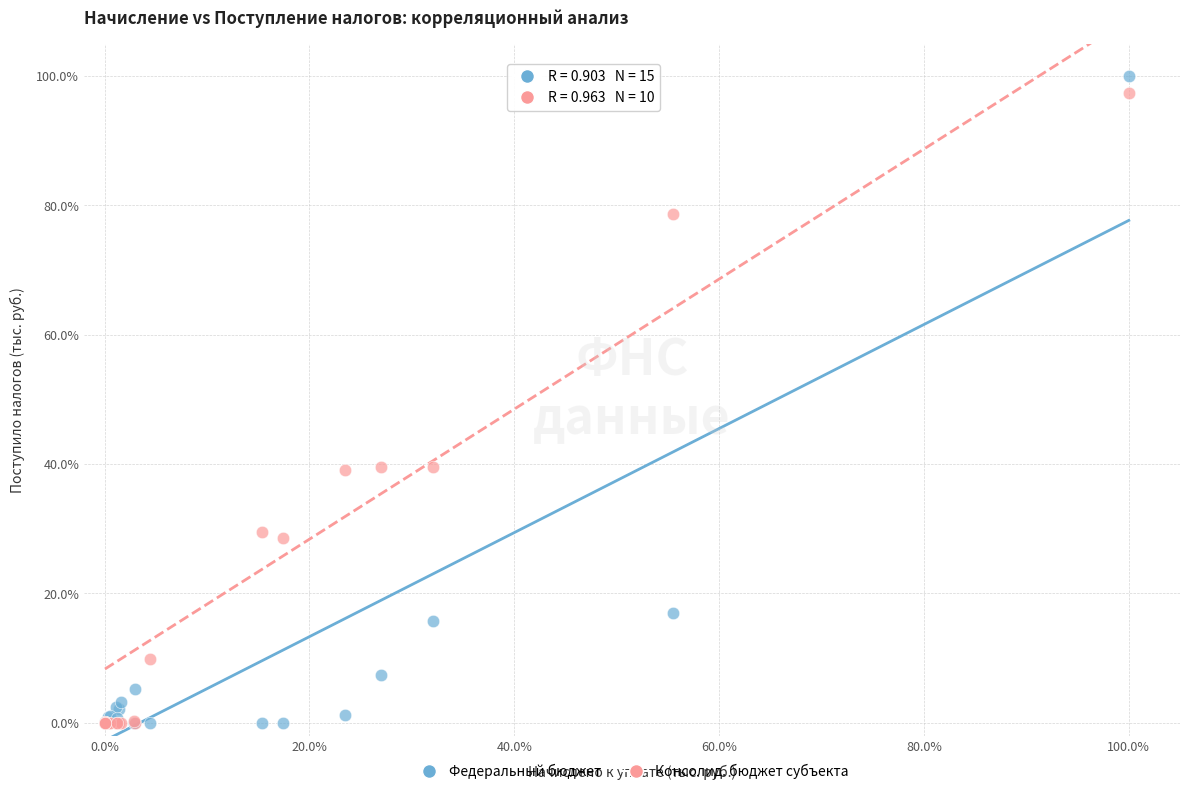

Which series contains the highest Y value?

Федеральный бюджет